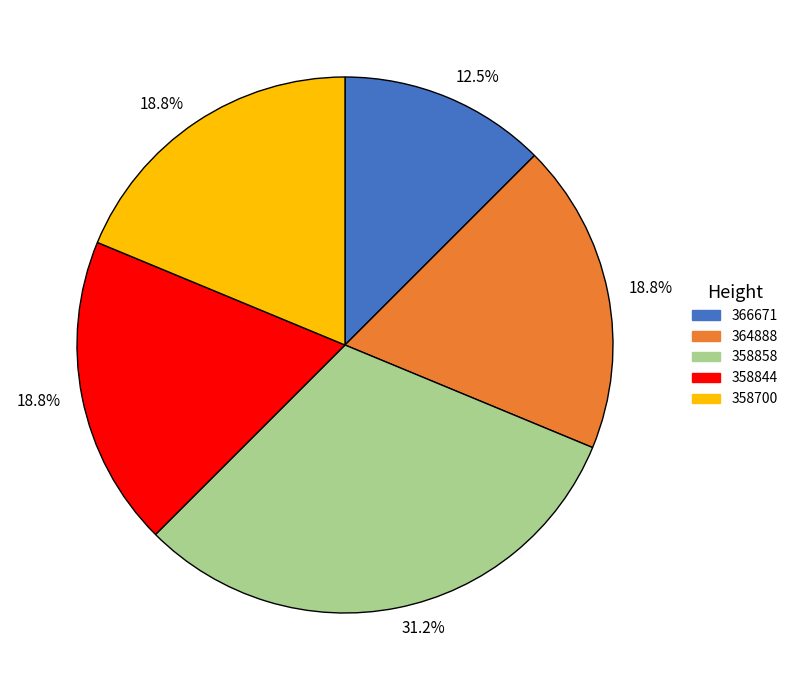

Is there any slice that represents more than half of the pie?

No